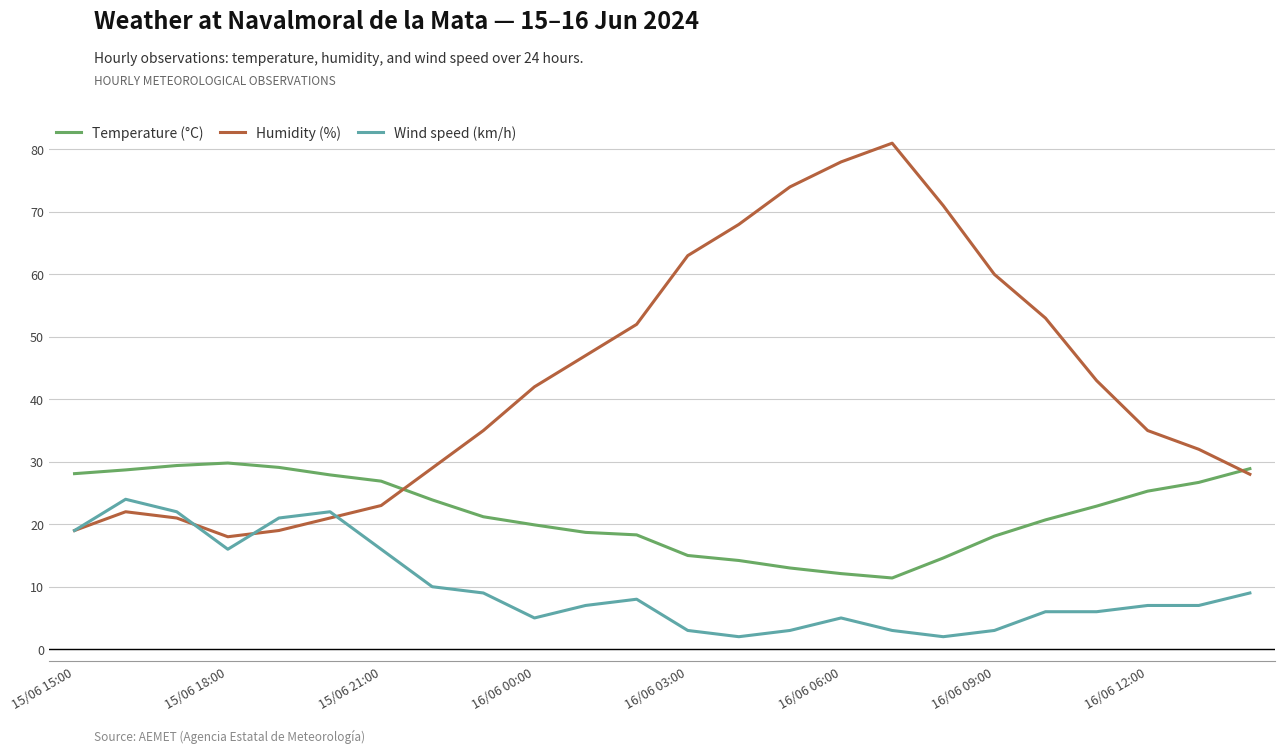

Which series has the largest total across all categories?

Humidity (%)